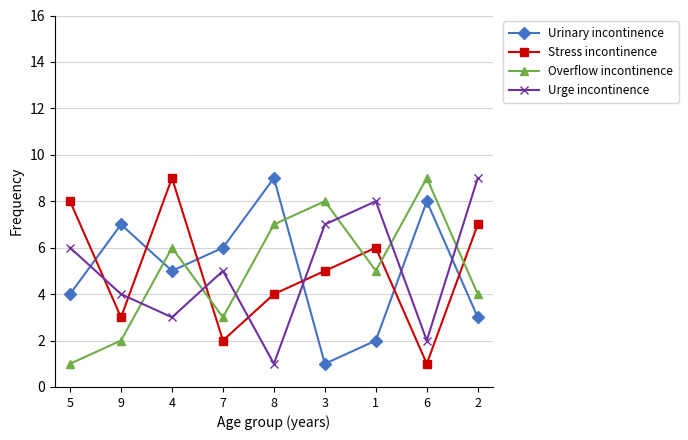

After their last crossing, which series has the higher values: Overflow incontinence or Urinary incontinence?

Overflow incontinence